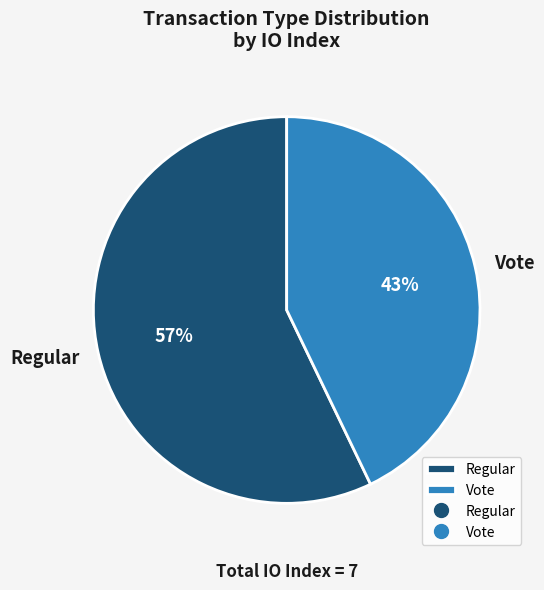

What is the smallest slice in the pie chart?

Vote